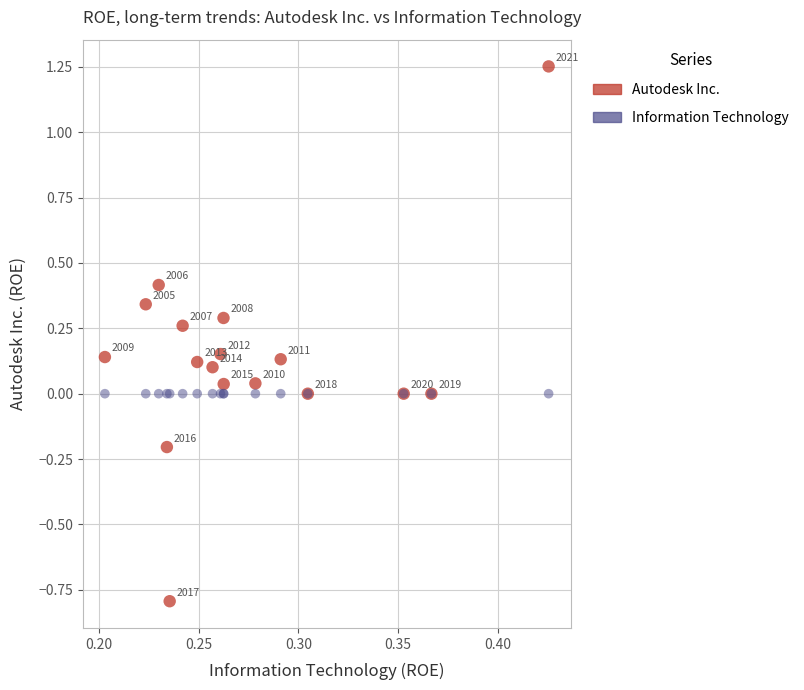

Which series contains the highest Y value?

Autodesk Inc.